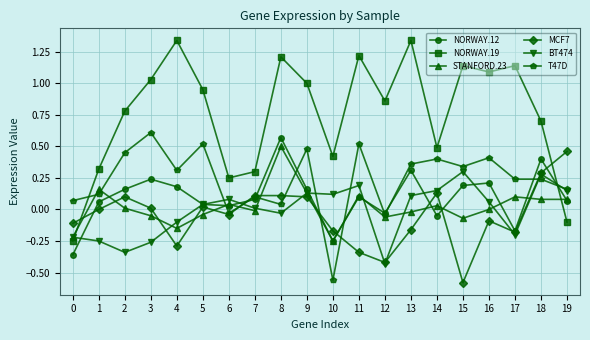

What is the difference between the maximum and second lowest values in the NORWAY.19 series?

1.4